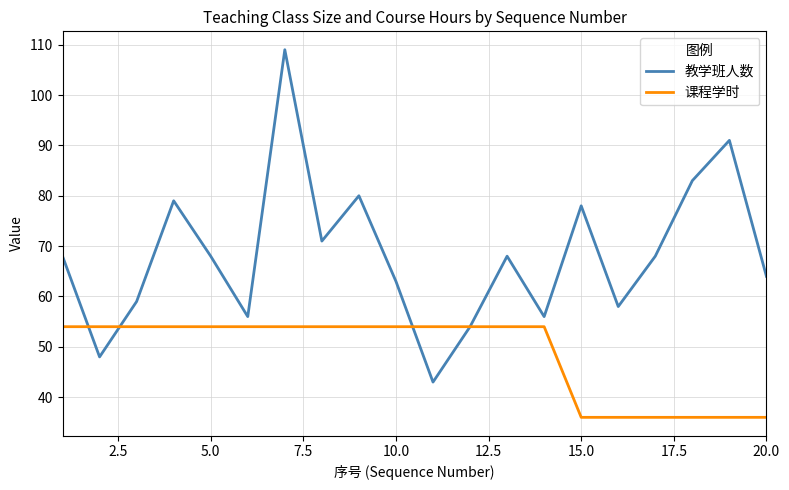

What is the lowest value of the 教学班人数 series?

43